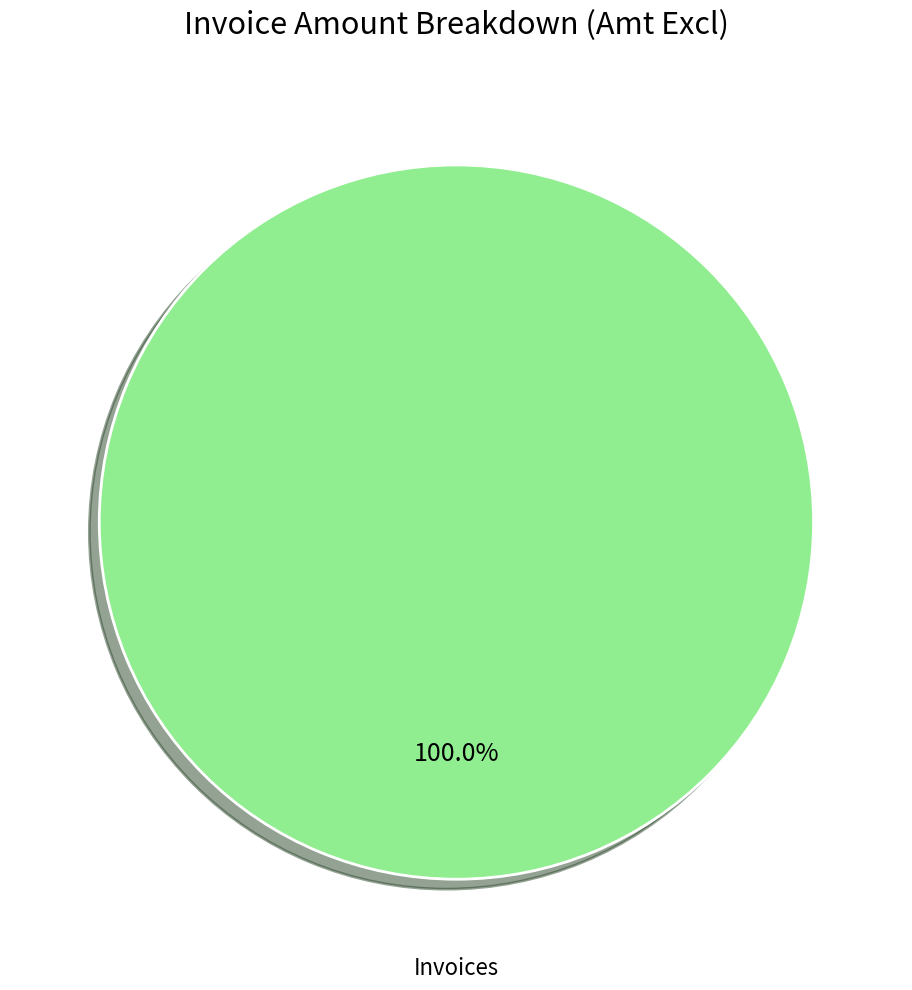

To the nearest percent, what is the combined percentage of Invoices and Credits?

100%